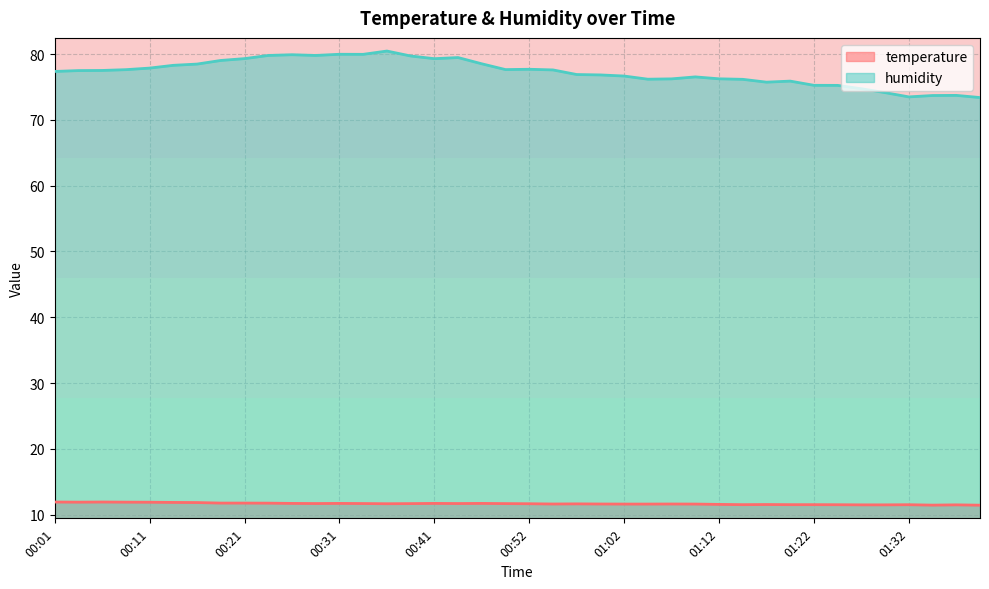

Rank the series by their maximum value, from highest to lowest.

humidity, temperature